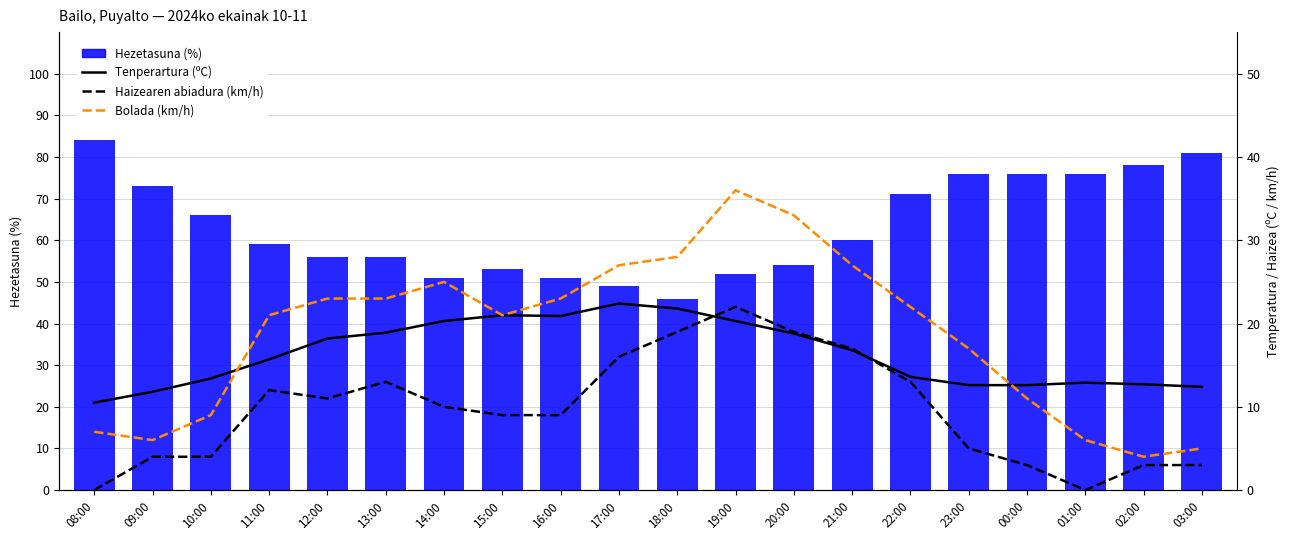

At how many categories does at least one series exceed 18?

20